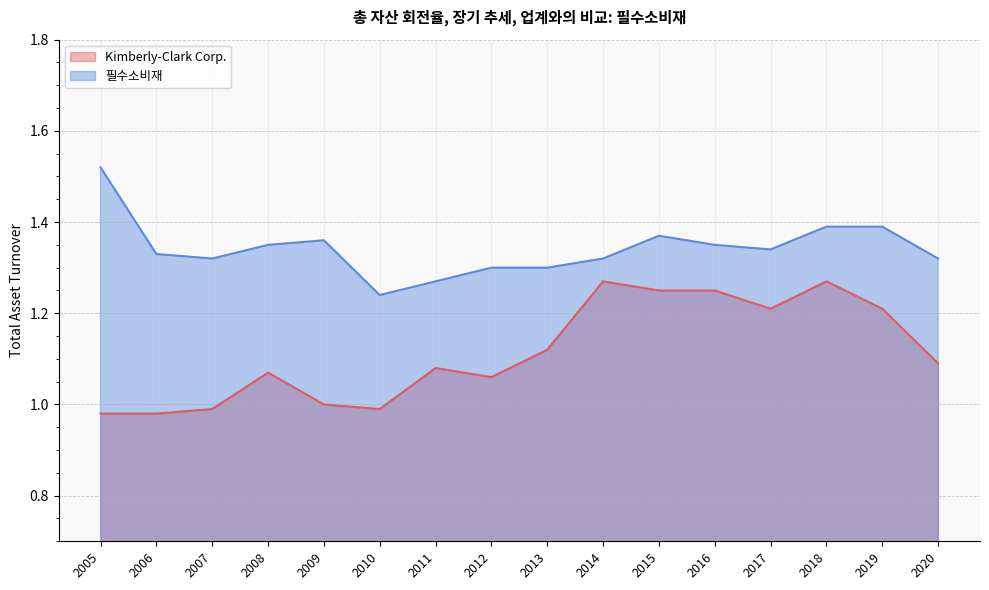

What is the maximum value shown in the chart?

1.5